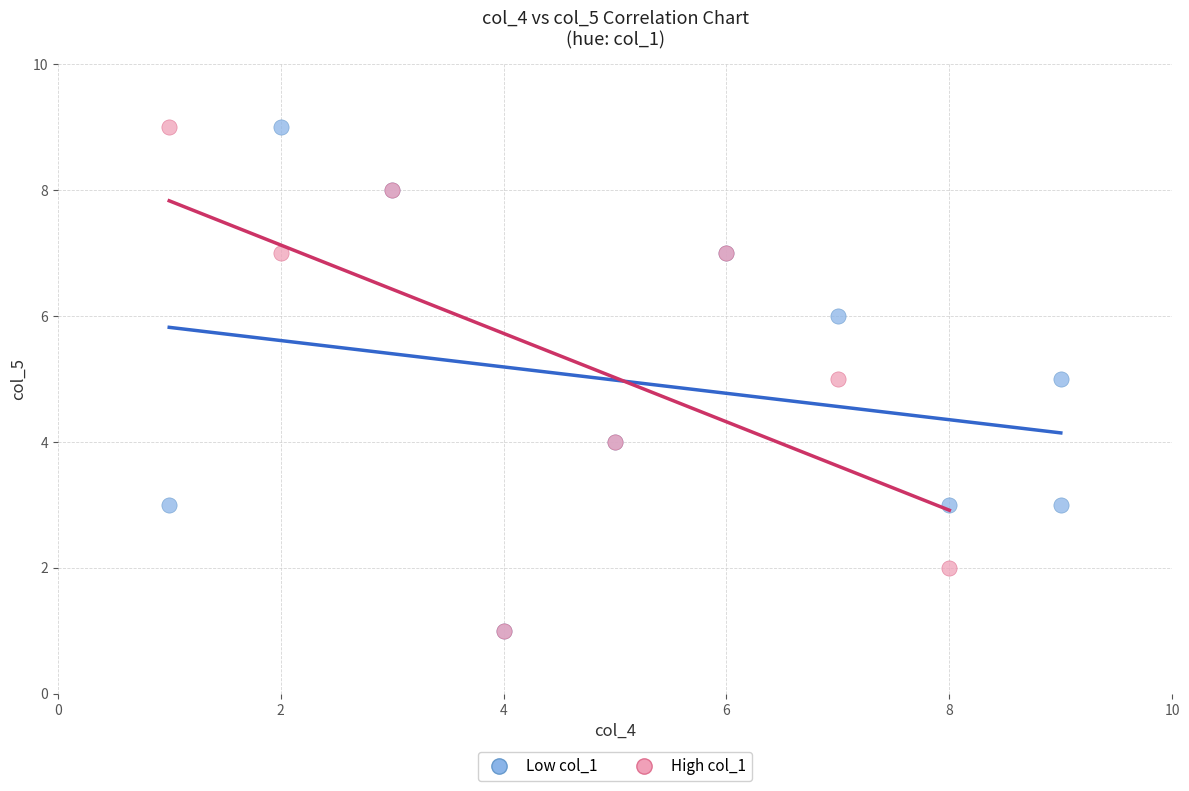

What are all the series names shown in the legend?

Low col_1, High col_1